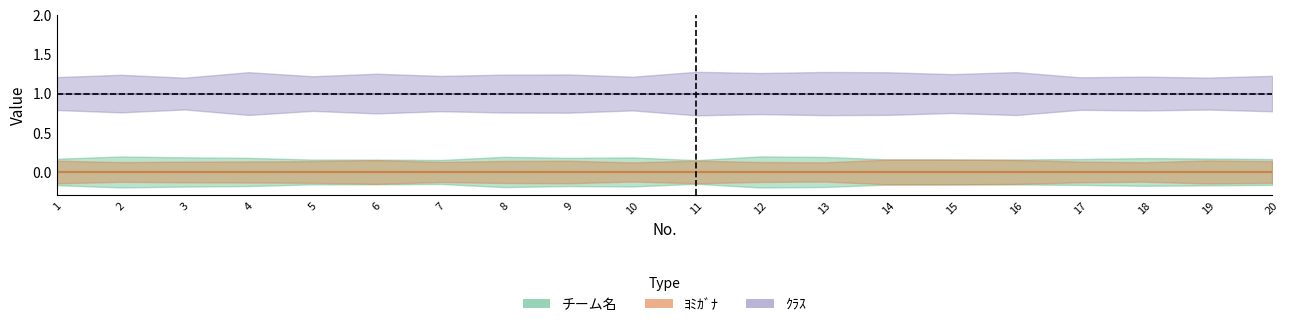

Between 12 and 1, which is larger?

12